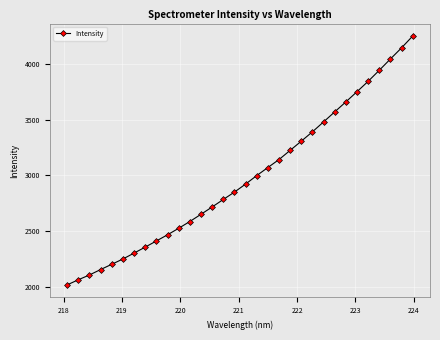

What is the sum of all values?

95165.1